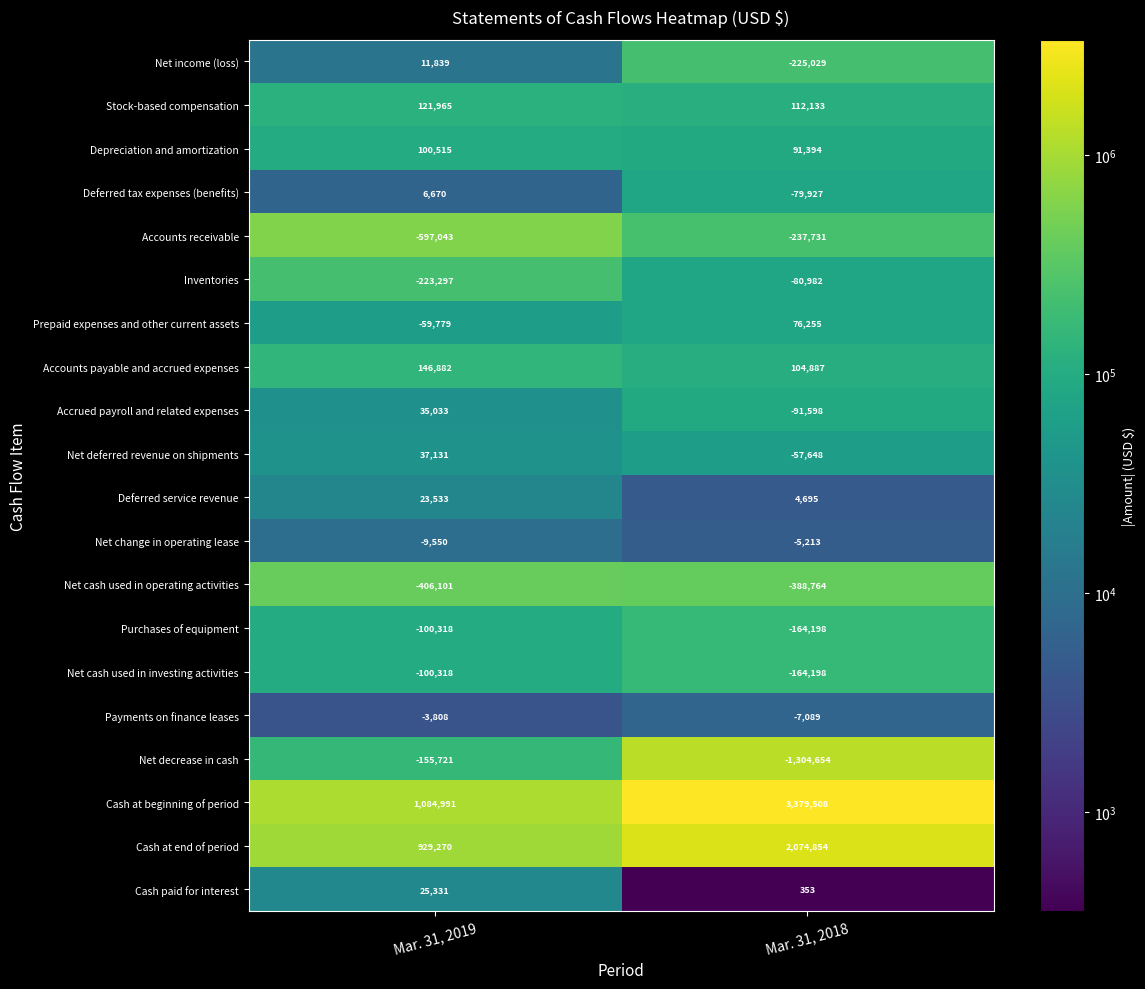

True or false: Cash at beginning of period has a value of 2065963 at Mar. 31, 2018.

False